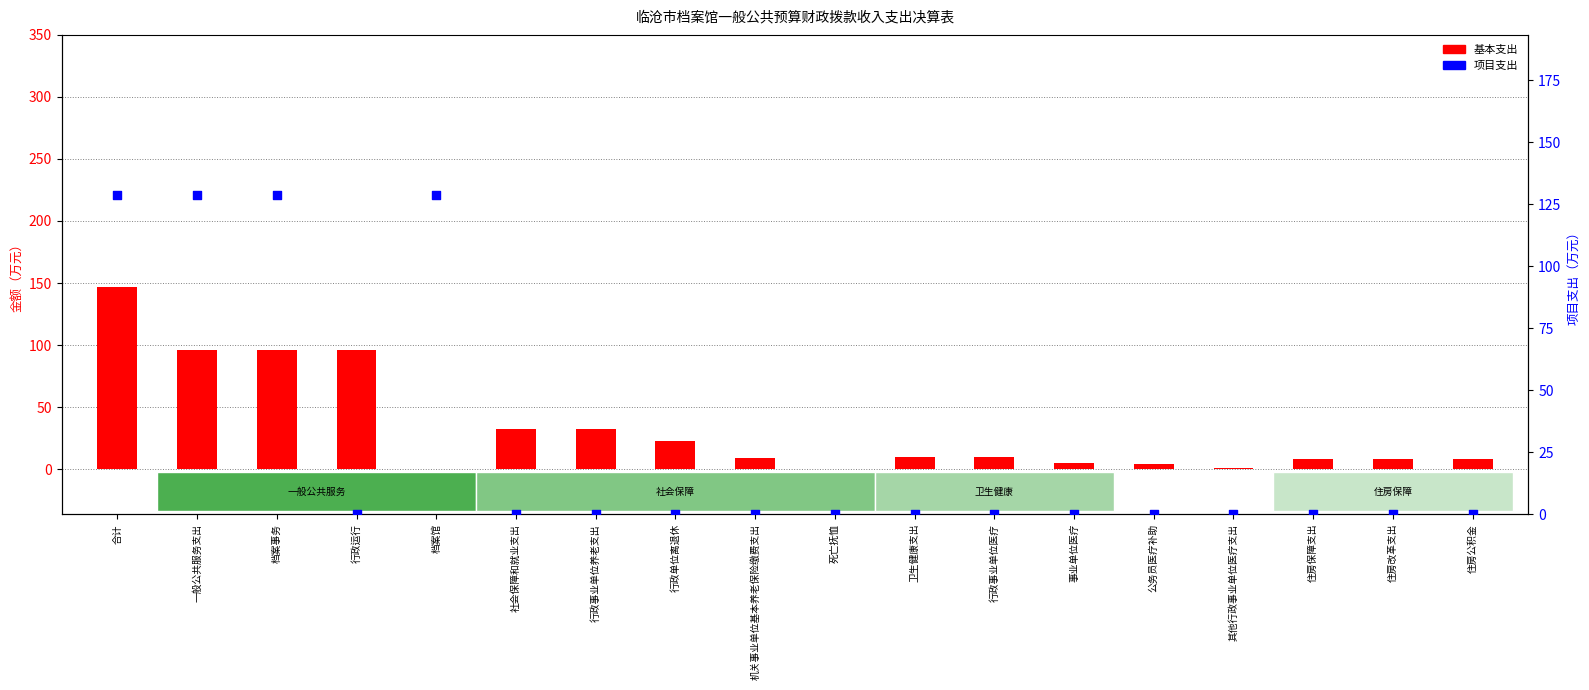

Which series reaches the minimum Y coordinate?

基本支出